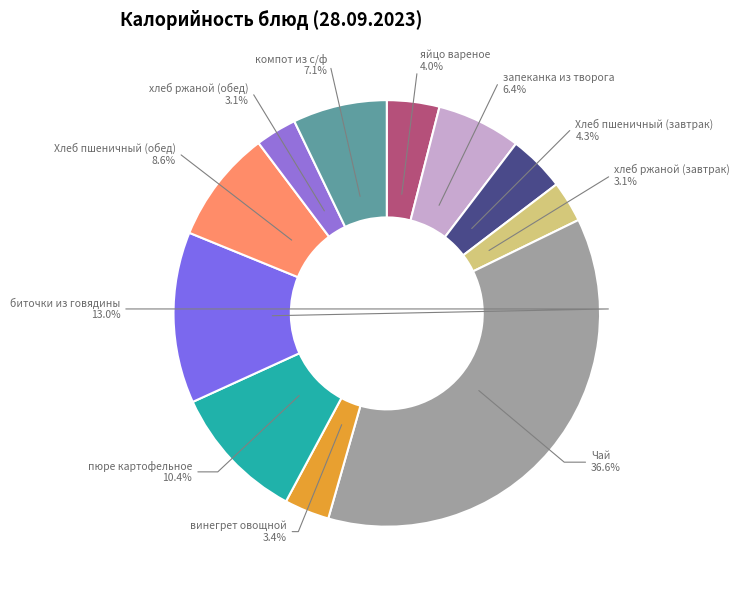

Between хлеб ржаной (завтрак) and пюре картофельное, which is larger?

пюре картофельное